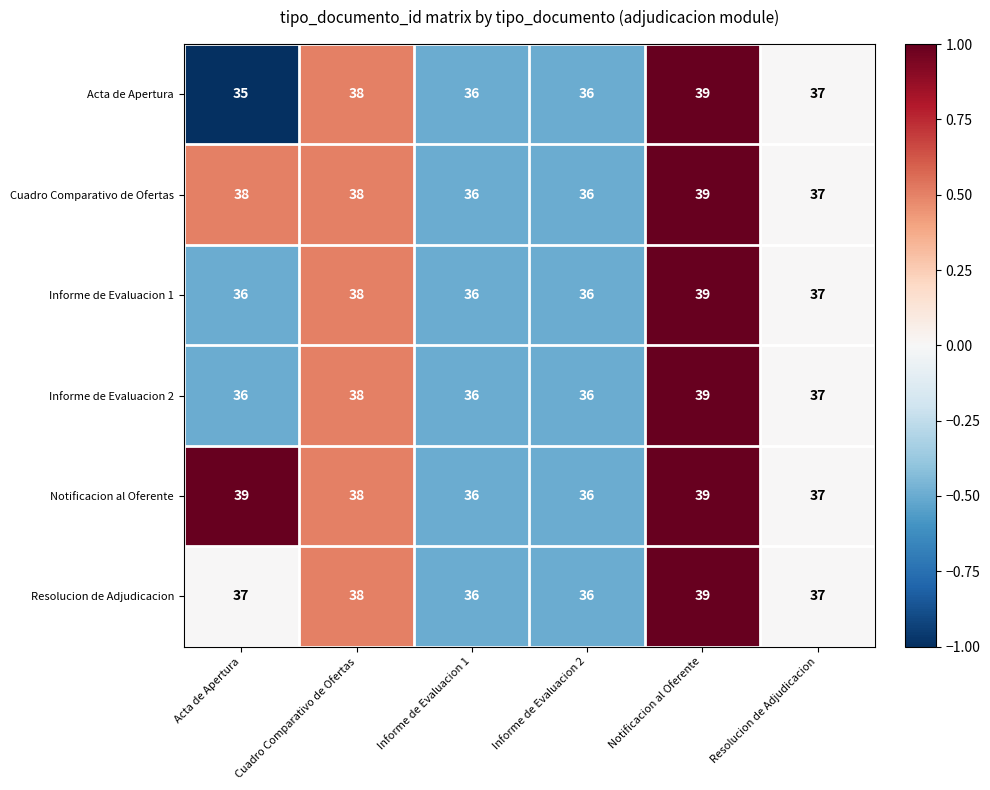

Which series has the largest total across all categories?

Notificacion al Oferente